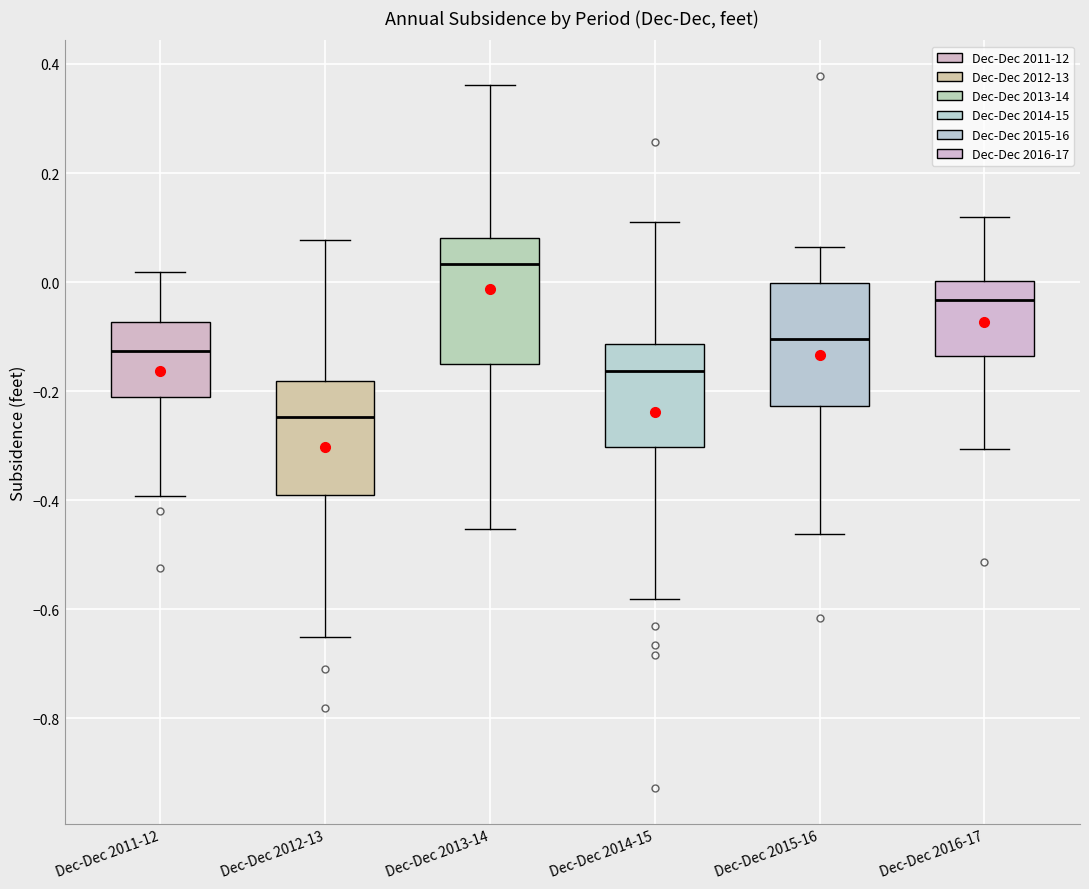

Which box has the lowest median line?

Dec-Dec 2012-13